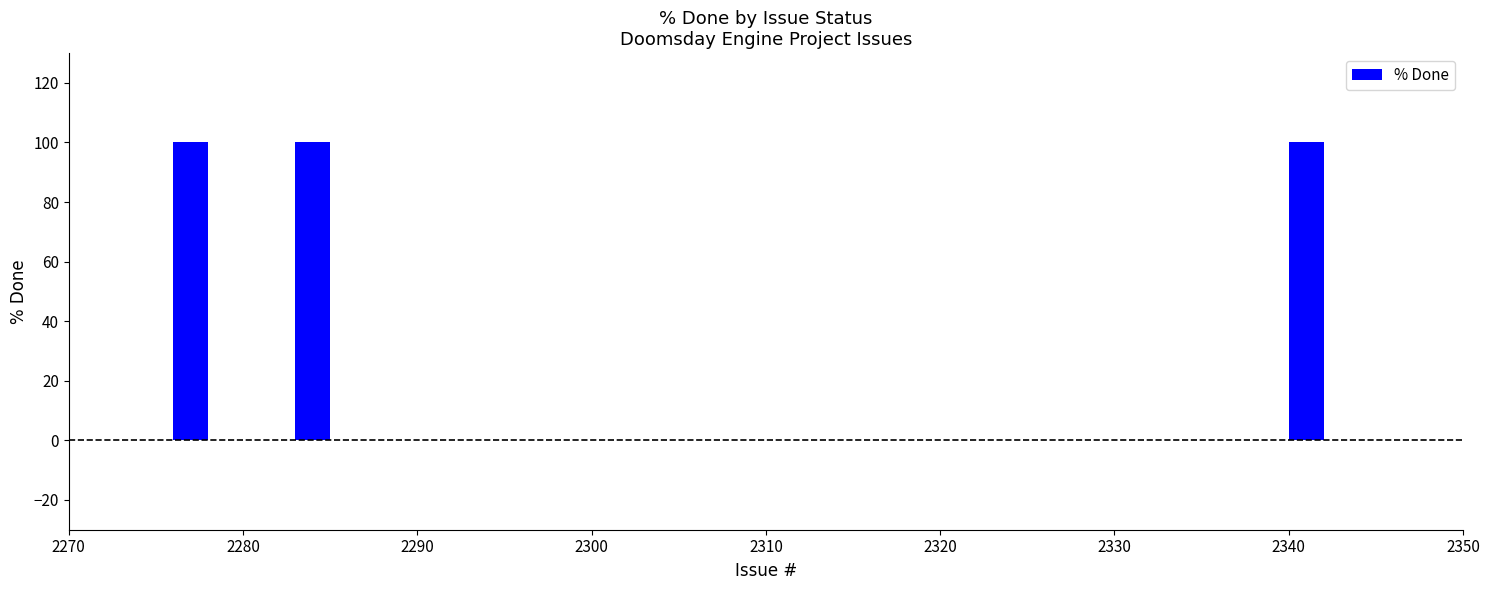

What is the greatest value displayed?

100